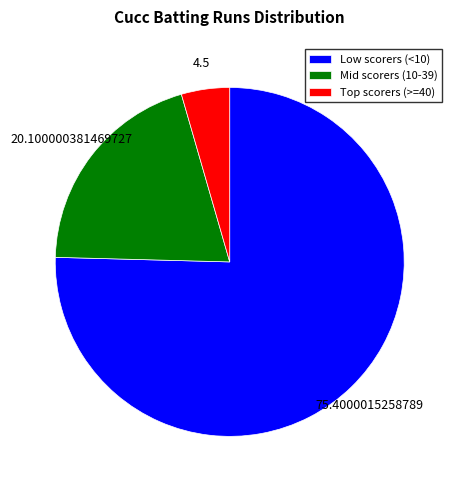

How many slices are in this pie chart?

3